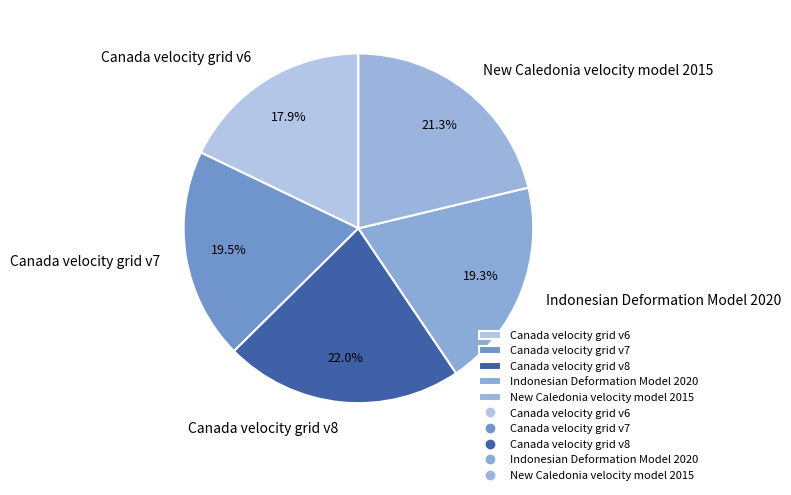

Count the number of slices in the pie.

5